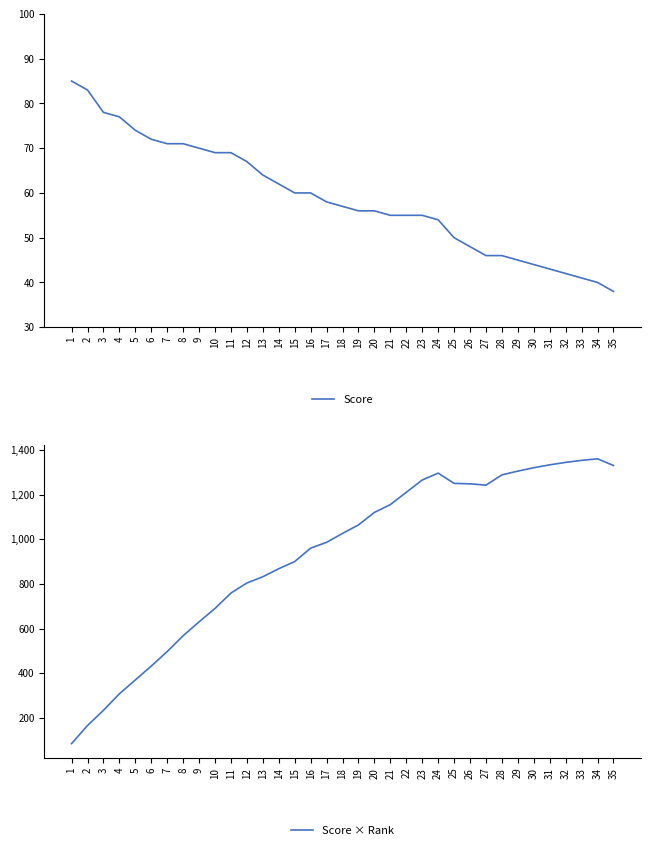

At 18, list the series in order from smallest to largest.

Score, Score × Rank